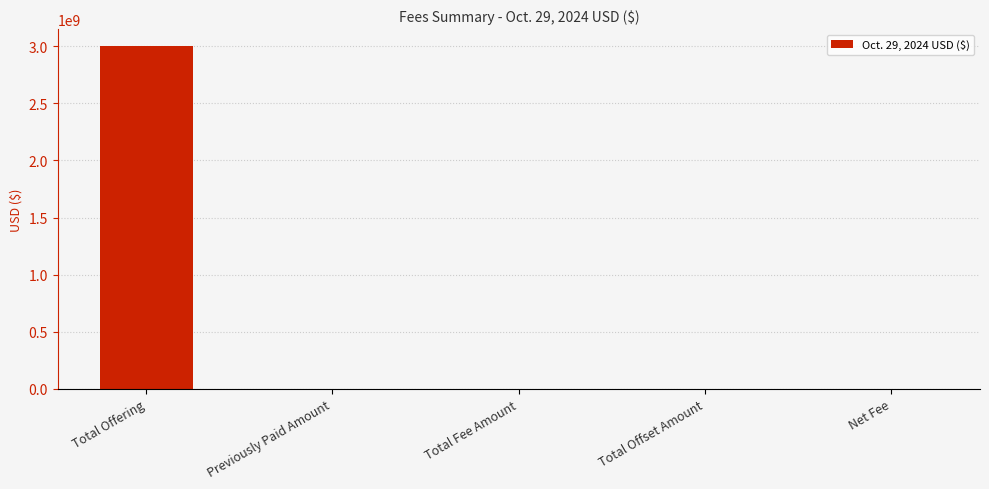

What is the greatest value displayed?

3000000000